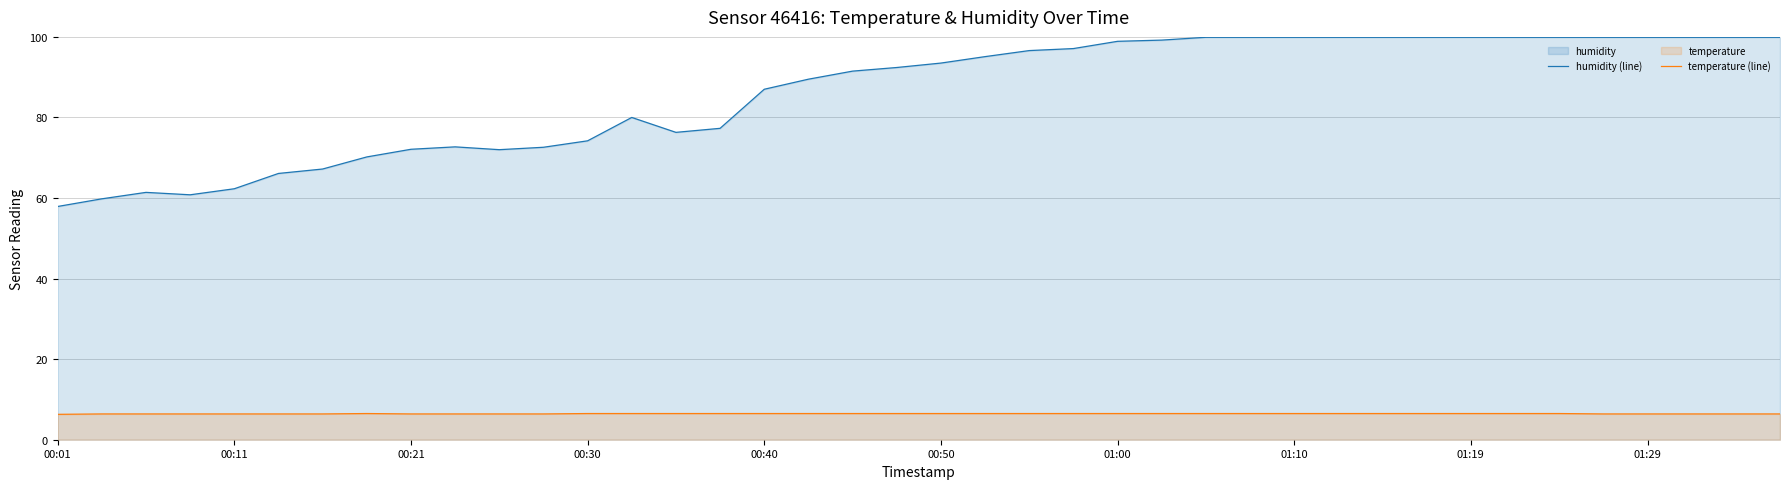

Is the value of humidity (line) at 10 greater than the value of temperature (line) at 33?

Yes